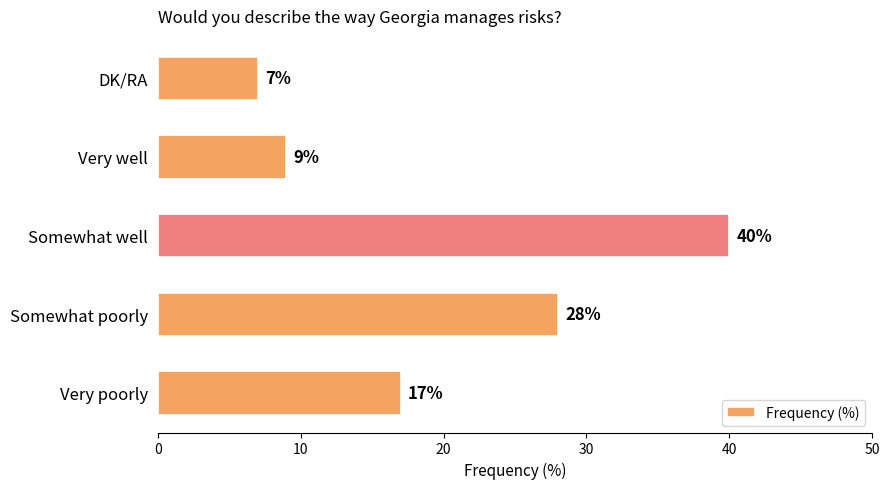

The value at Very well is 15. True or false?

False